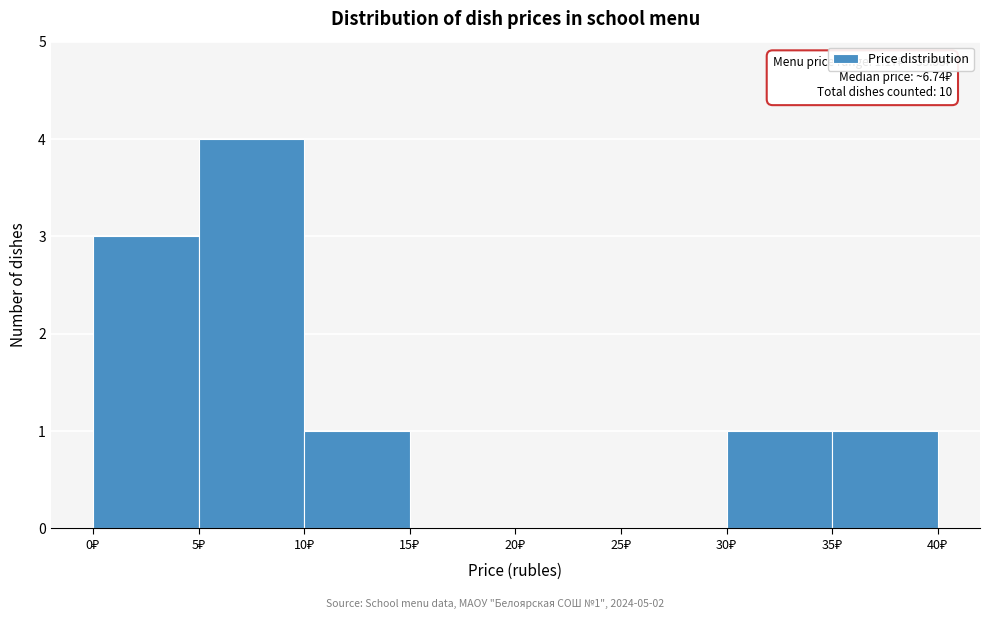

Over which range of the x-axis is the bar tallest?

5 to 10